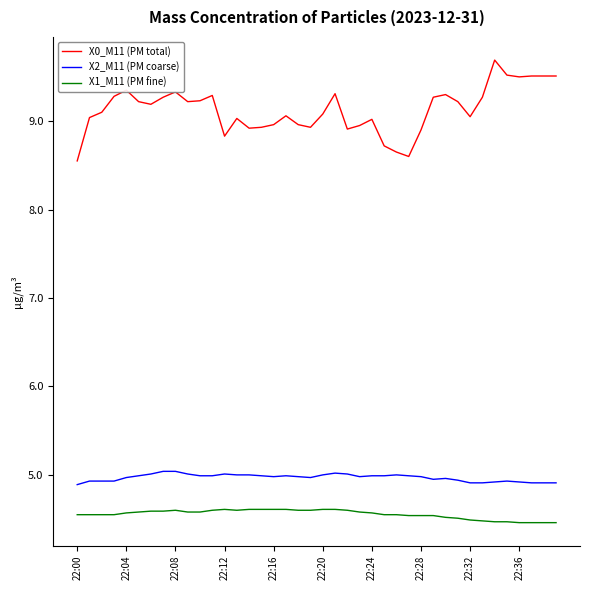

What are all the series names shown in the legend?

X0_M11 (PM total), X2_M11 (PM coarse), X1_M11 (PM fine)